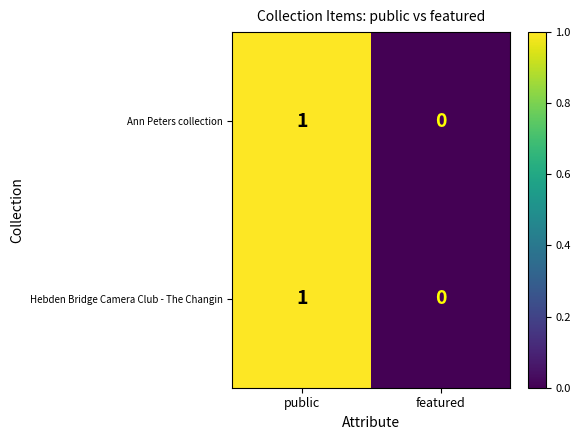

Reading right to left, transcribe all the data shown in this chart.

Ann Peters collection: 0	1
Hebden Bridge Camera Club - The Changin: 0	1